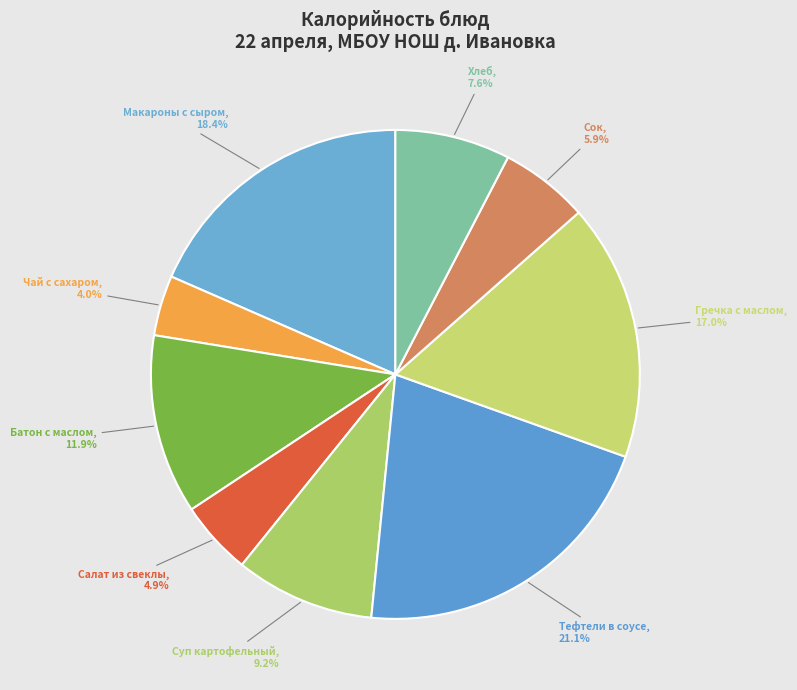

Combined, do Чай с сахаром and Гречка с маслом account for over 50%?

No